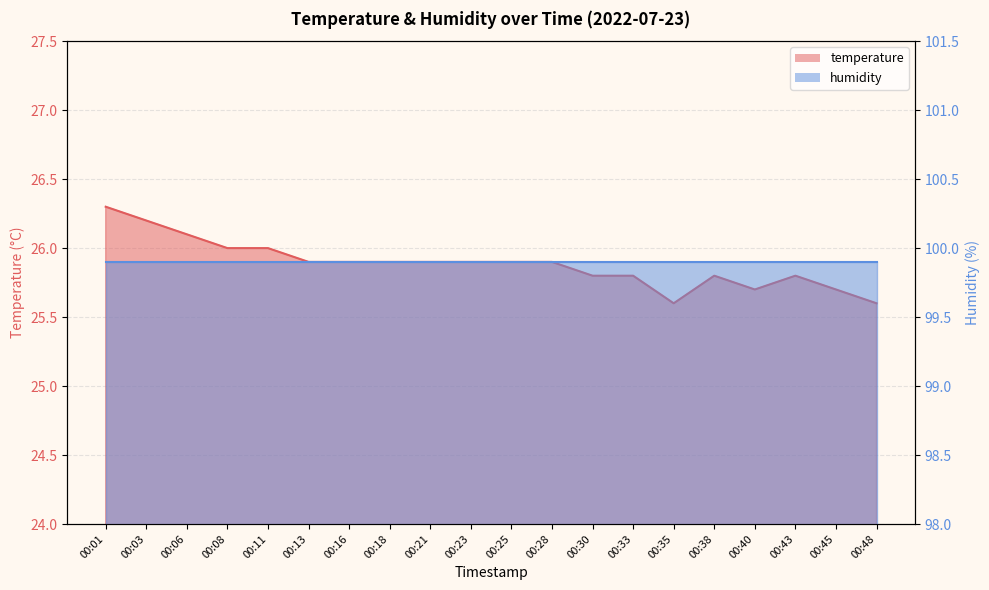

What is the sum of the values at 00:11 and 00:38?

51.8